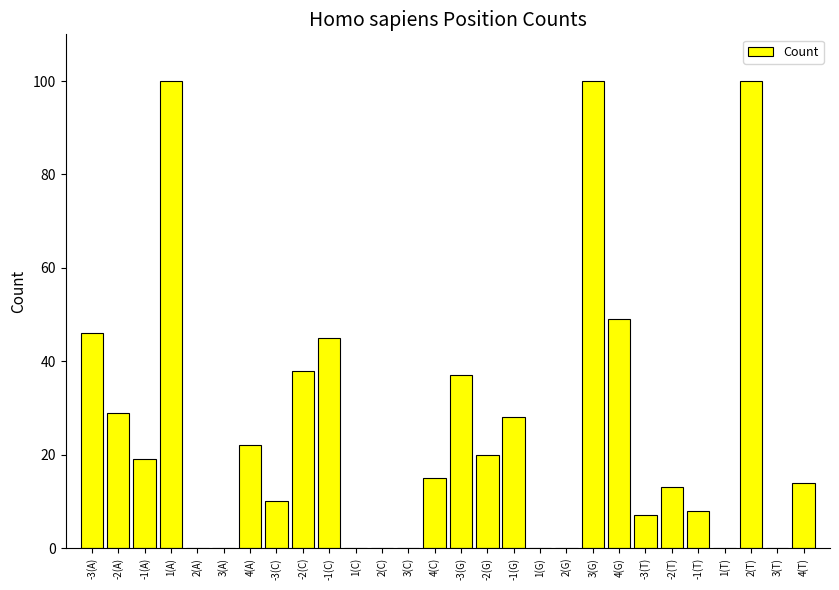

Are the bars grouped side by side (vs. stacked)?

No